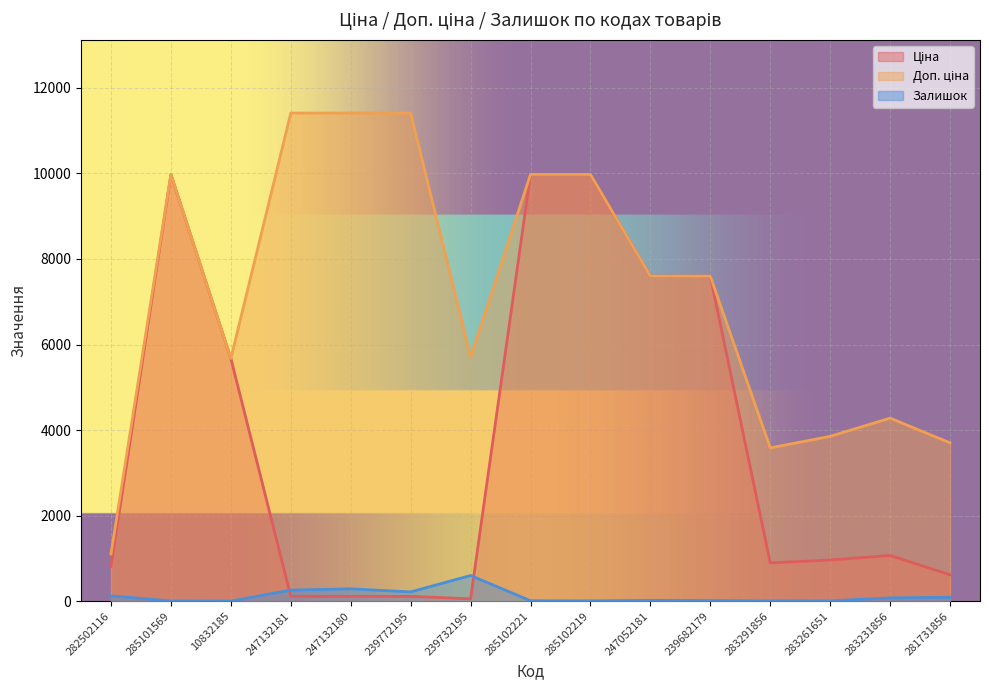

Does the chart display data point markers on the line(s)?

No